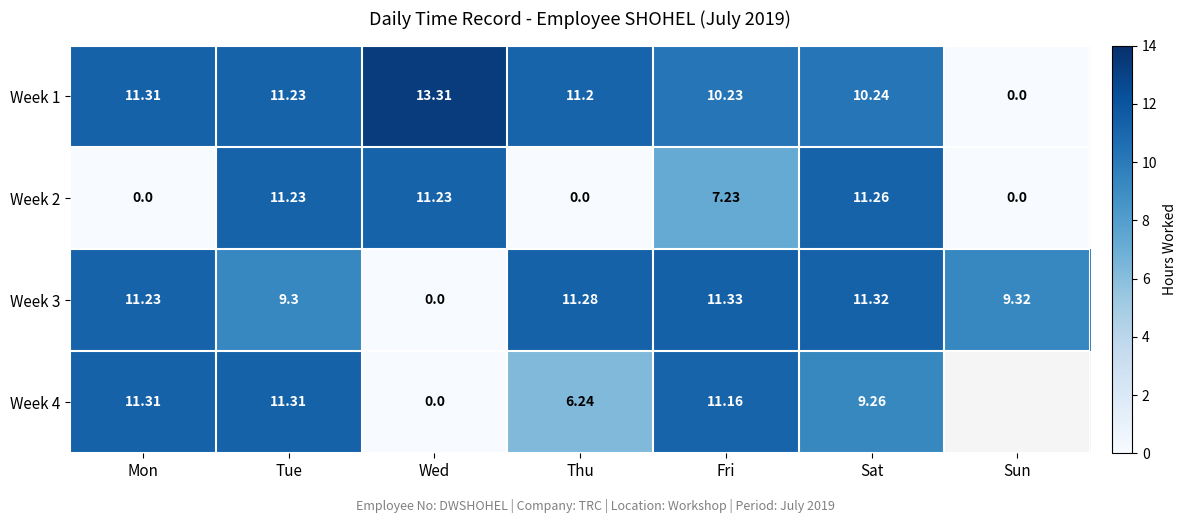

What is the highest value of the Week 3 series?

11.3